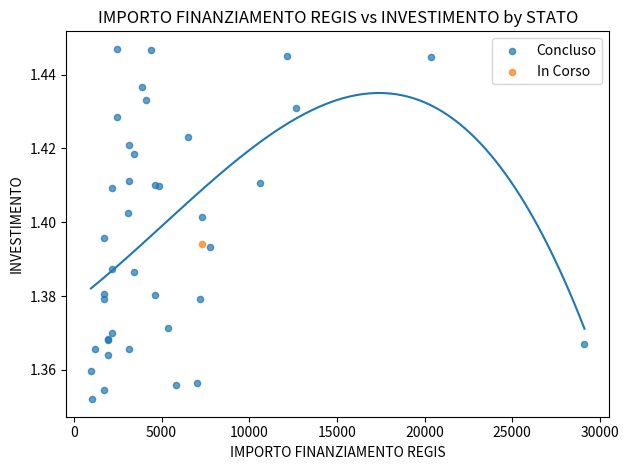

What are all the series names shown in the legend?

Concluso, In Corso